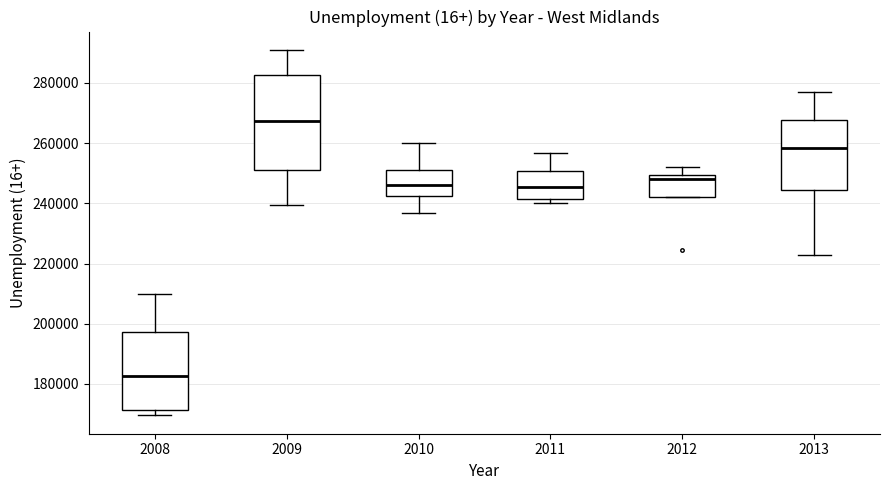

Where does the lower whisker of the box at x = 2013 end on the y-axis? The values are not printed on the chart, so give them approximately, as read against the axis.

222000